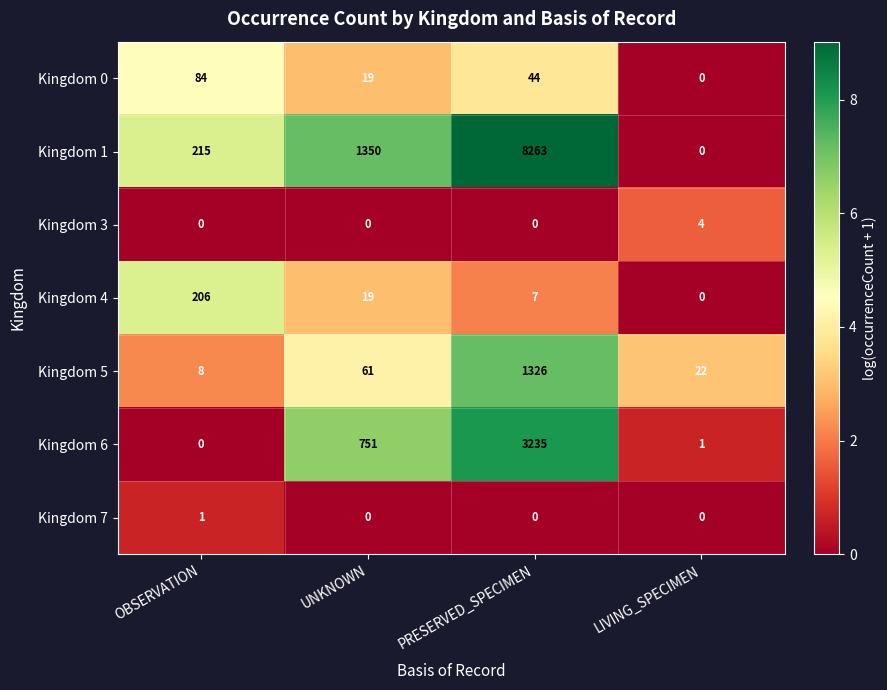

True or false: Kingdom 1 has a value of 0 at LIVING_SPECIMEN.

True